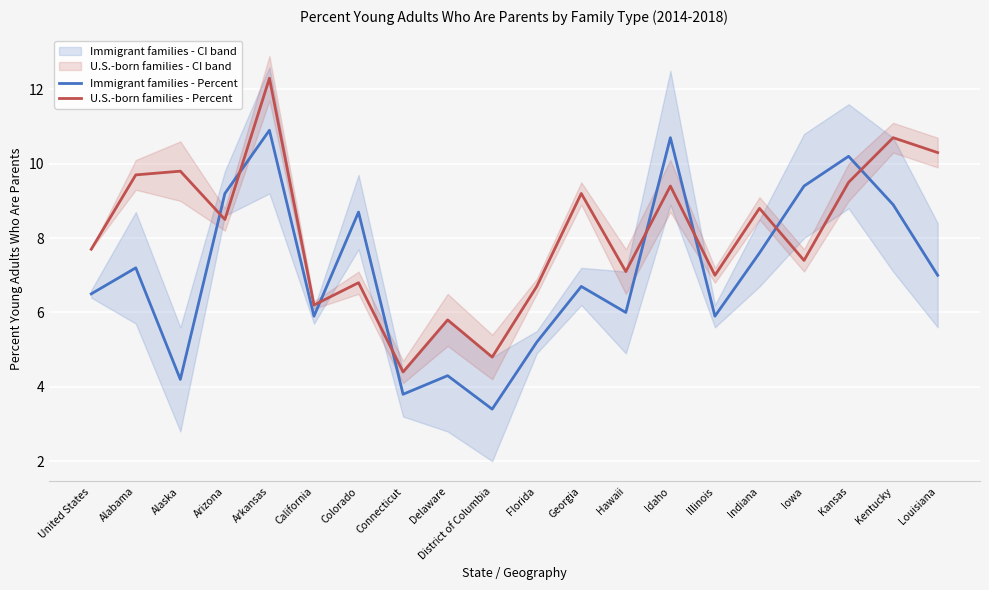

Is the value of Immigrant families - Percent at Indiana greater than the value of U.S.-born families - Percent at Connecticut?

Yes